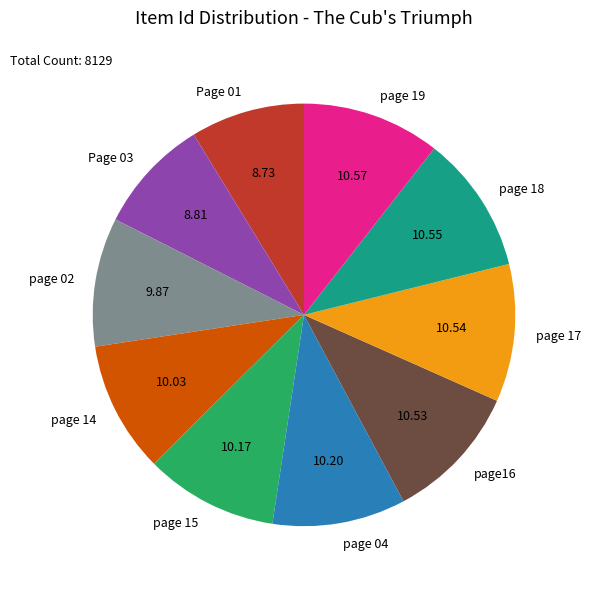

Is it true that page 18 is 11% of the pie?

True